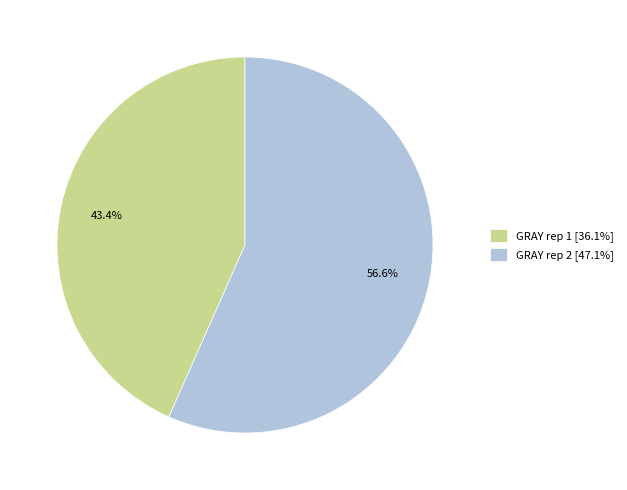

What percentage is the GRAY rep 1 slice, to the nearest percent?

43%